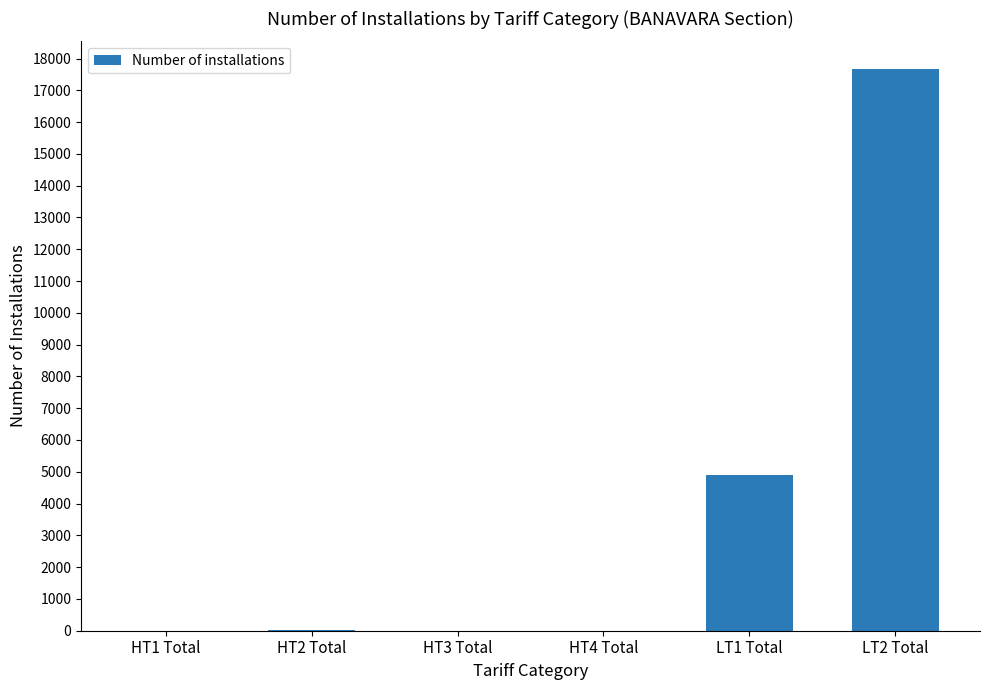

Does the chart contain stacked bars?

No